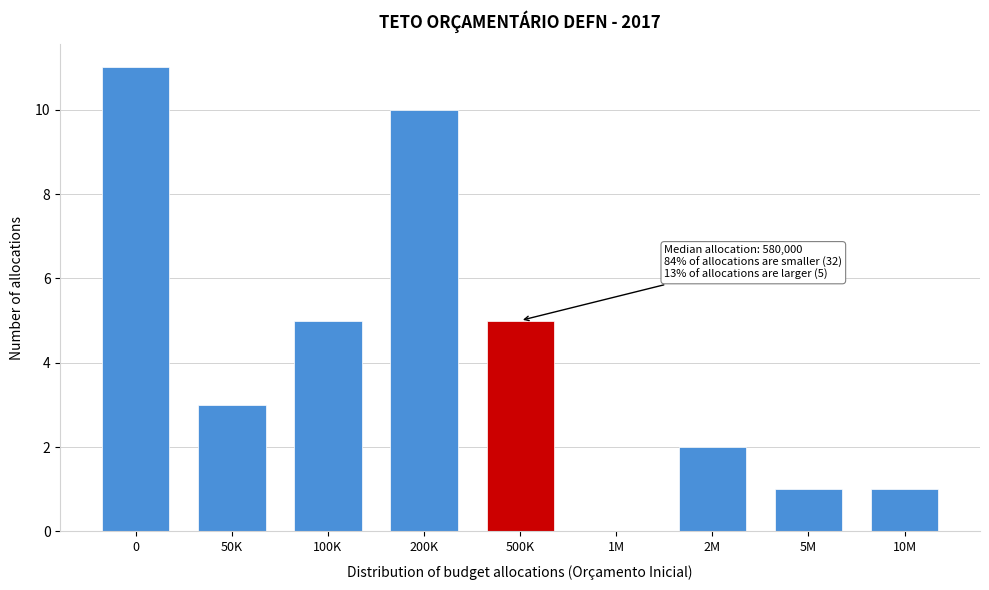

Reading left to right, extract all data points from this chart.

0=11	50K=3	100K=5	200K=10	500K=5	1M=0	2M=2	5M=1	10M=1